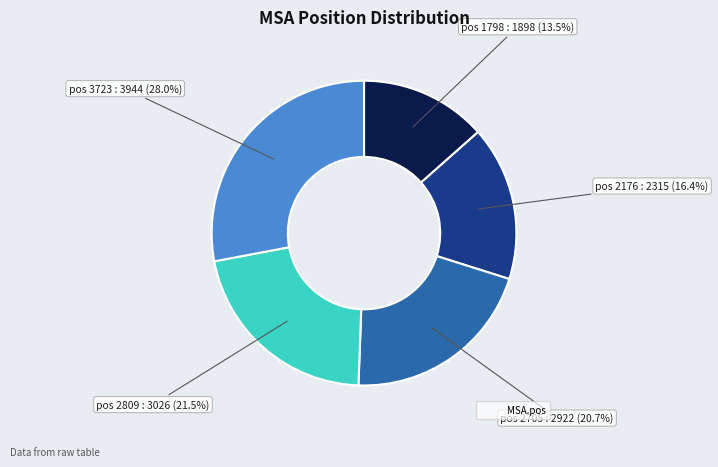

Is there a majority slice in this chart?

No